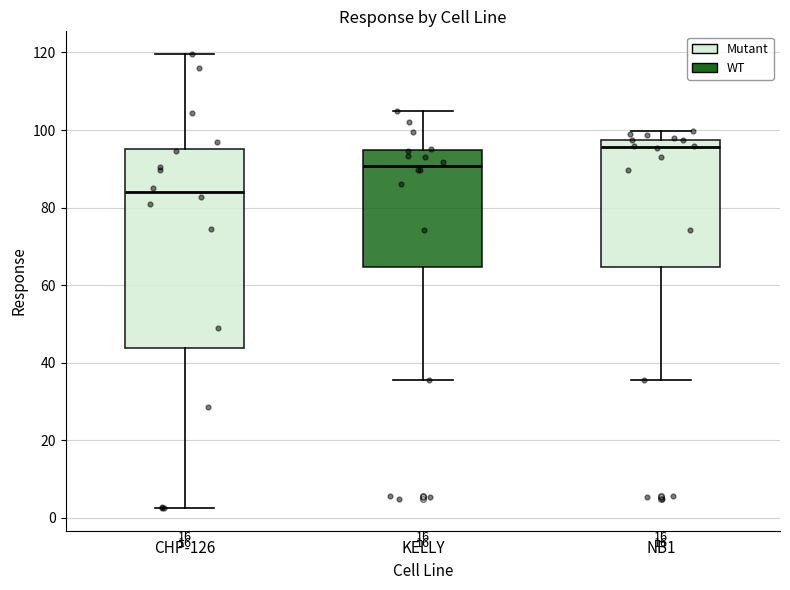

Reading left to right, transcribe this box plot: for each box, give where its median line is, the range the box spans, and where its two whiskers end, as read against the y-axis. The values are not printed on the chart, so give them approximately, as read against the axis.

CHP-126: median 84, box 44 to 96, whiskers 2 to 120
KELLY: median 90, box 64 to 94, whiskers 36 to 106
NB1: median 96, box 64 to 98, whiskers 36 to 100